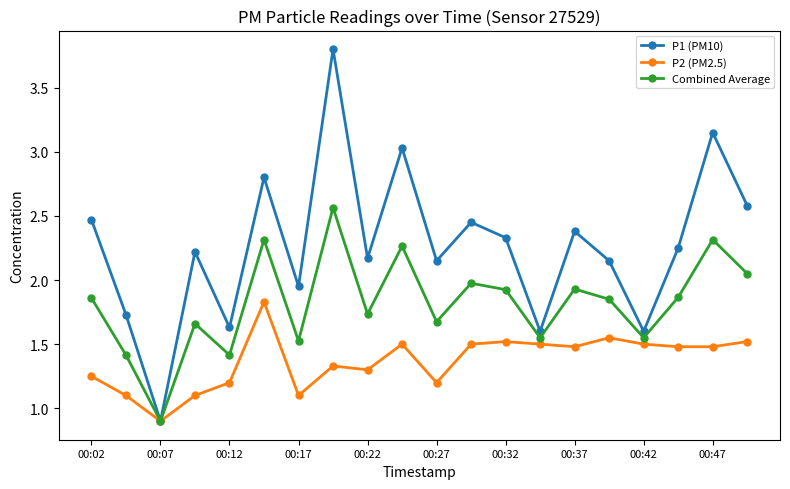

In P1 (PM10), how many points are higher than both neighbors (excluding endpoints)?

7